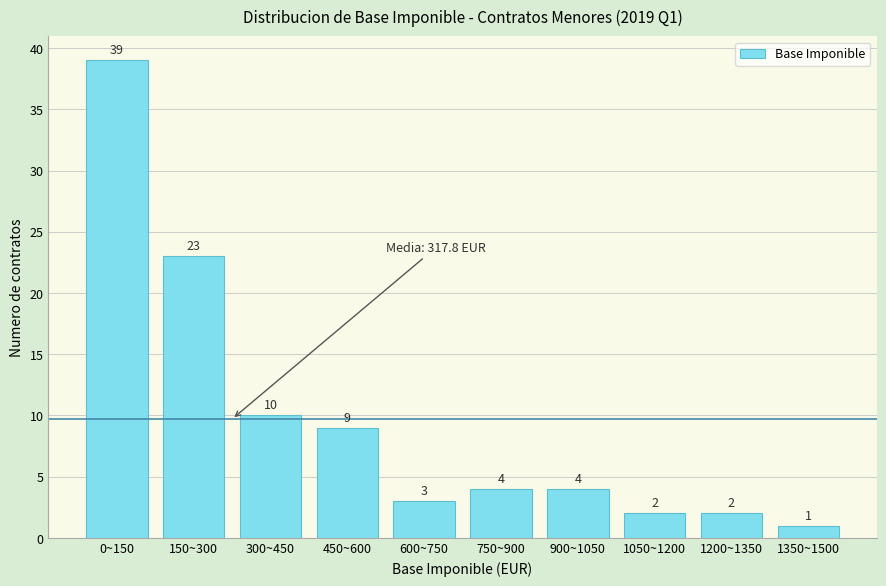

Reading left to right, list all the values displayed in this chart.

0~150=39	150~300=23	300~450=10	450~600=9	600~750=3	750~900=4	900~1050=4	1050~1200=2	1200~1350=2	1350~1500=1